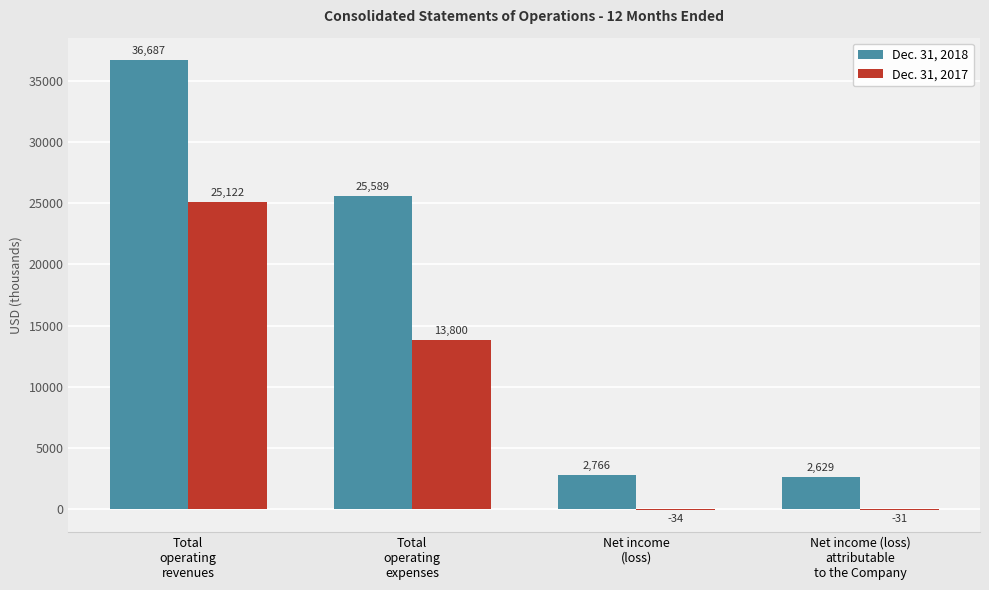

Which series has the largest range (max minus min)?

Dec. 31, 2018